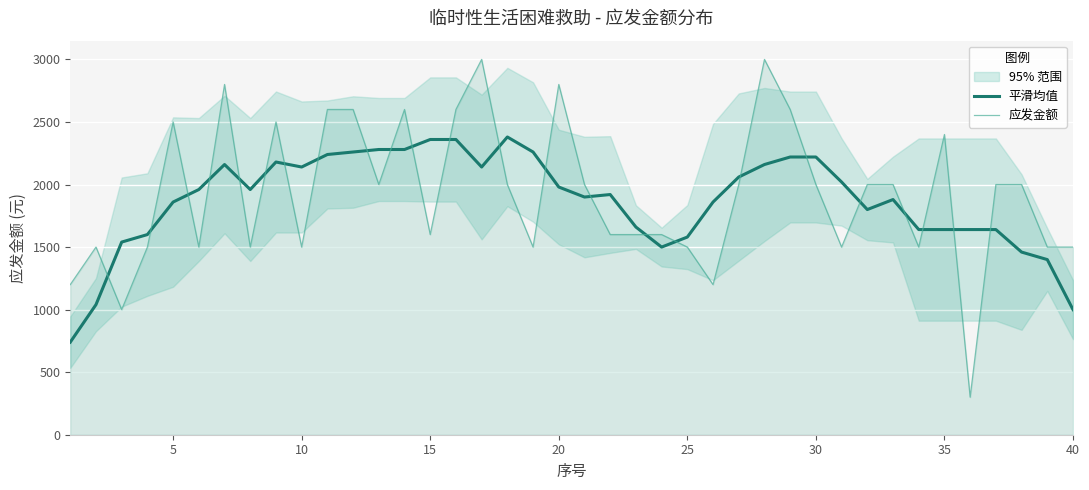

What is the difference between the maximum and second lowest values in the 平滑均值 series?

1380